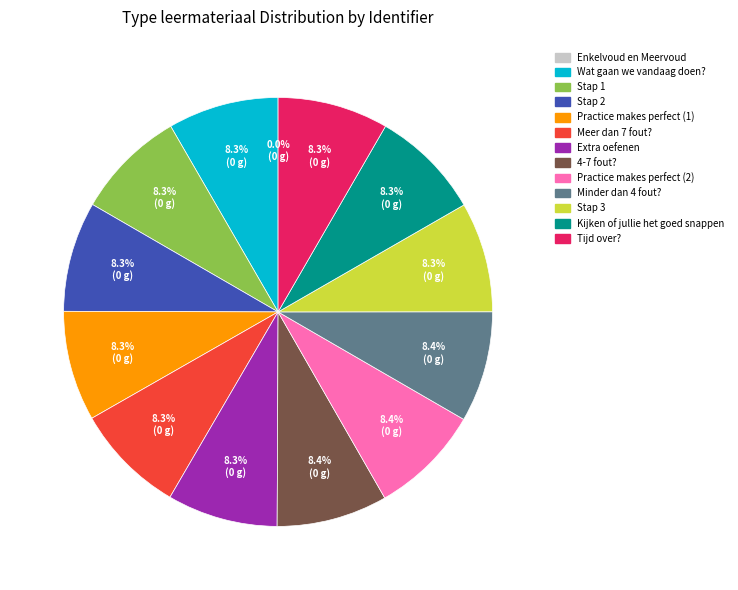

What is the ratio of the value at Meer dan 7 fout? to the value at Extra oefenen?

1.0